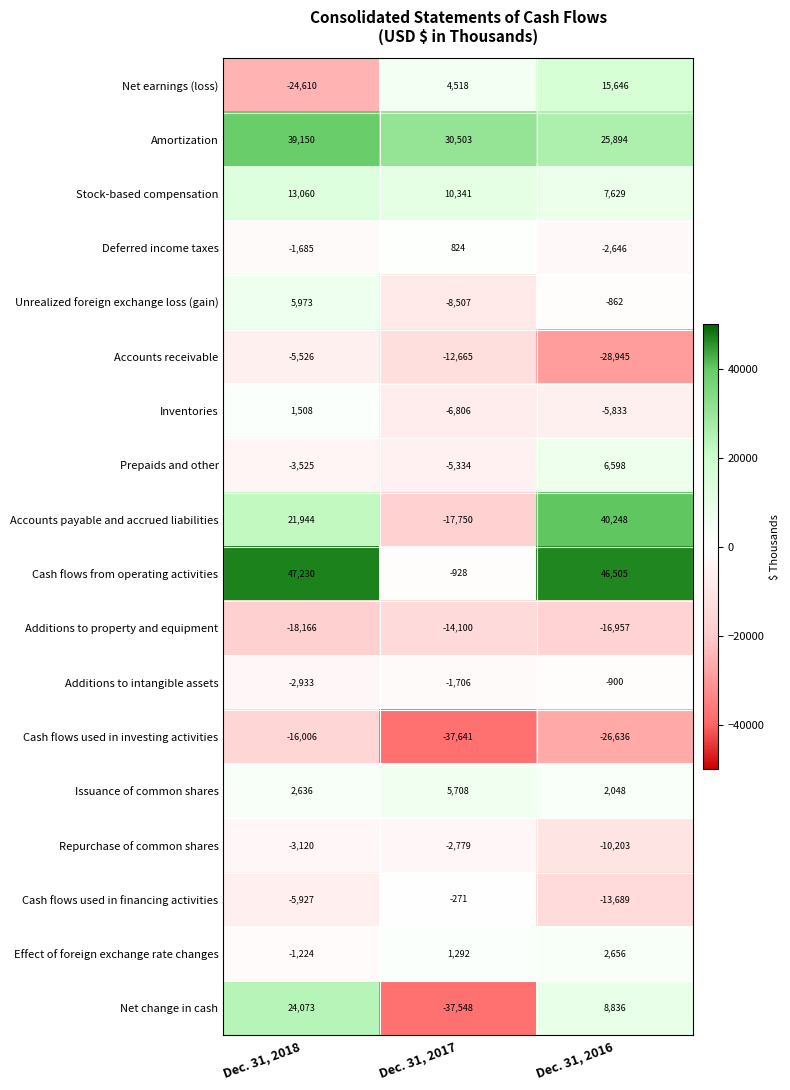

At which category is the sum across all series the highest?

Dec. 31, 2018